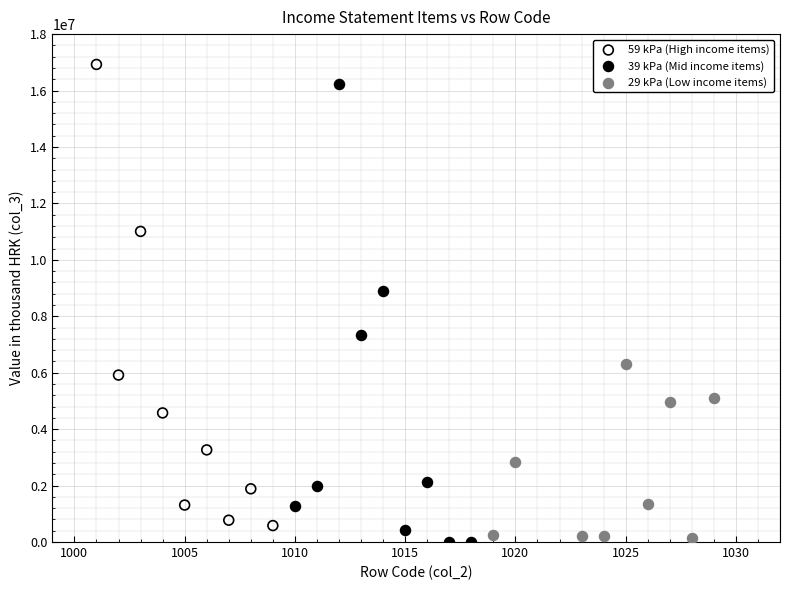

What are all the series names shown in the legend?

59 kPa (High income items), 39 kPa (Mid income items), 29 kPa (Low income items)